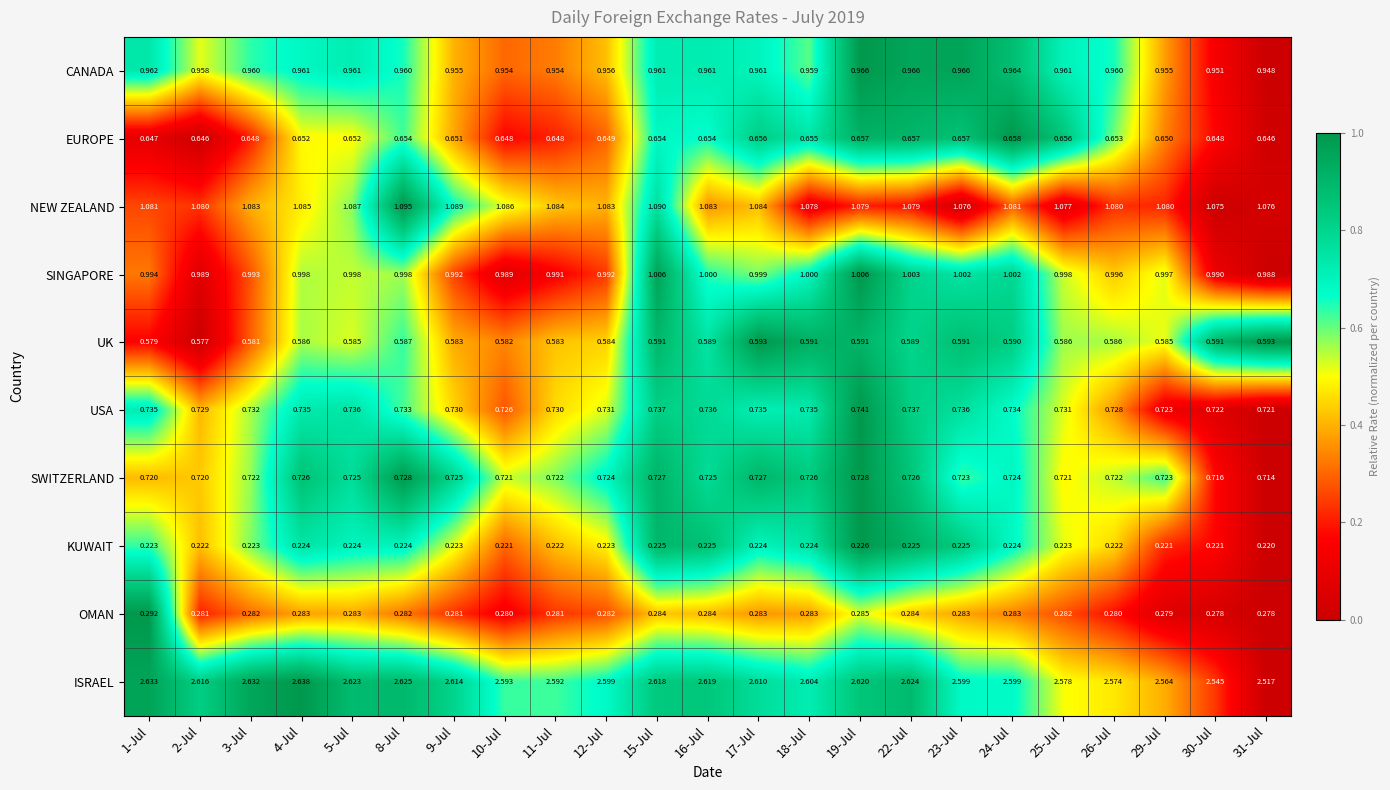

Is the value of USA at 22-Jul greater than the value of EUROPE at 19-Jul?

Yes